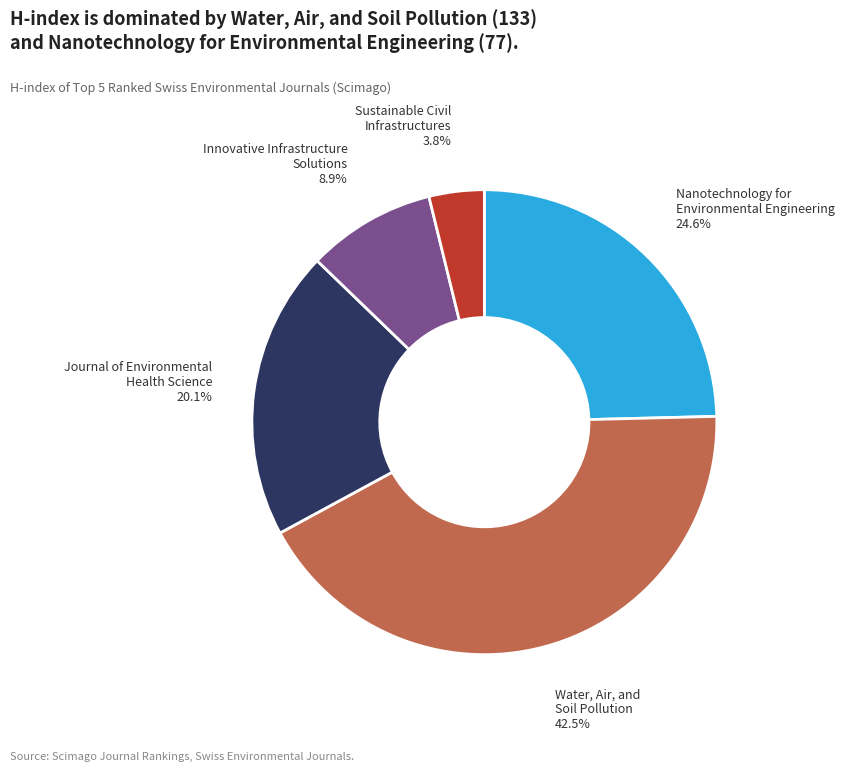

Does any single category account for the majority?

No